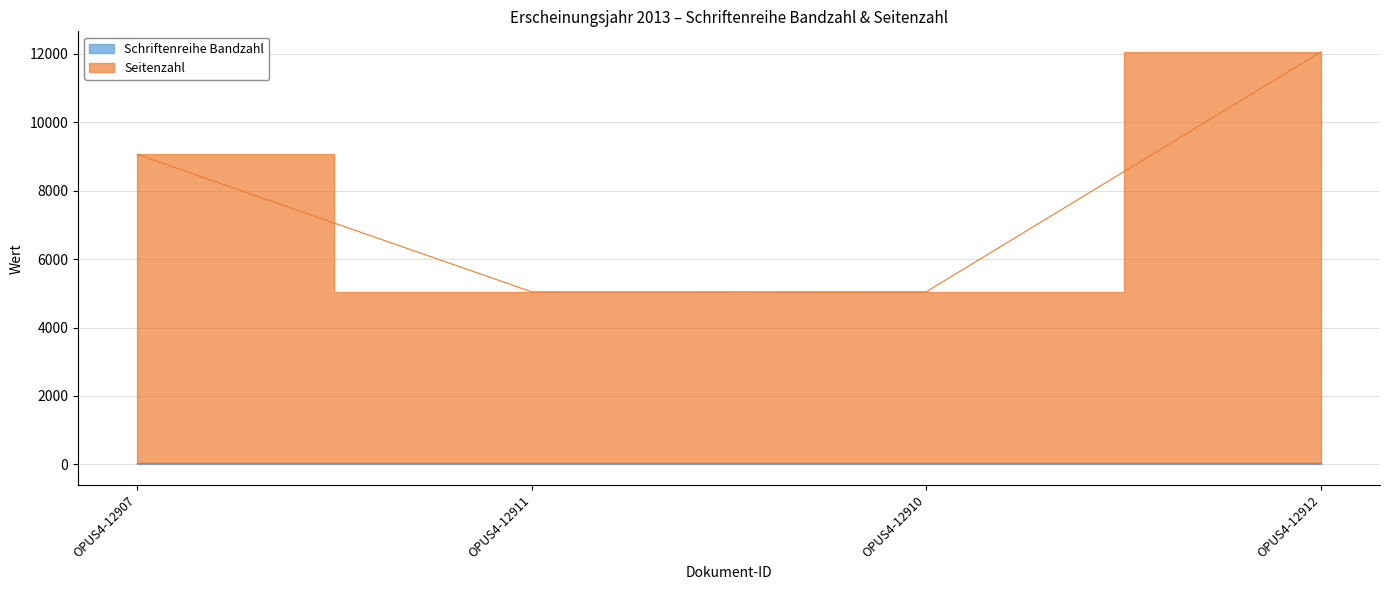

What is the value of the 2nd point from the left?

5042